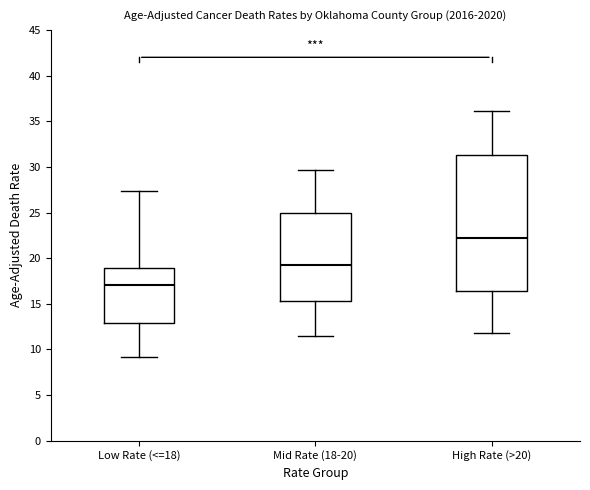

Which box has the highest median line?

High Rate (>20)